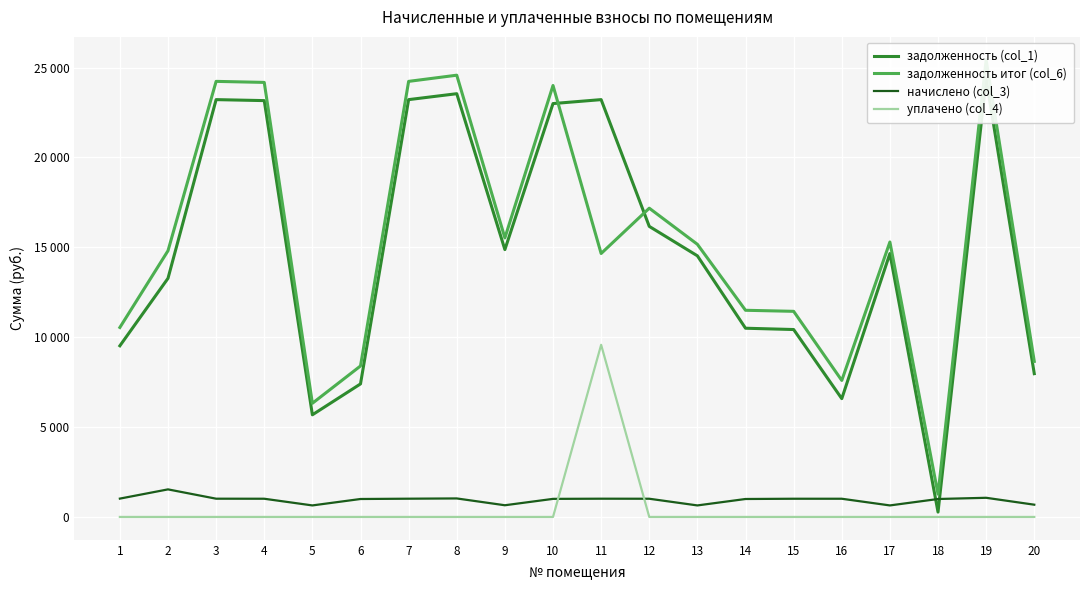

The задолженность итог (col_6) series shows 34832.3 at 8. True or false?

False